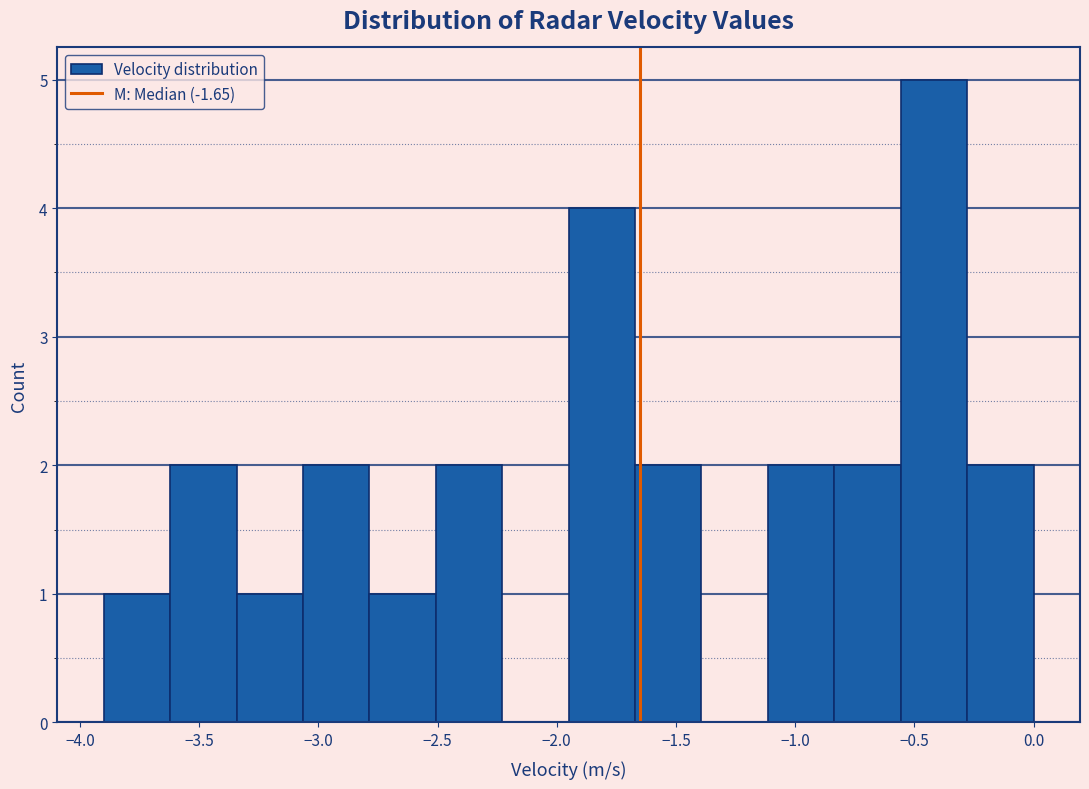

How tall is the bar that spans -0.30 to 0.00 on the x-axis? Neither the bar edges nor the heights are printed on the chart, so give them approximately, as read against the axes.

2